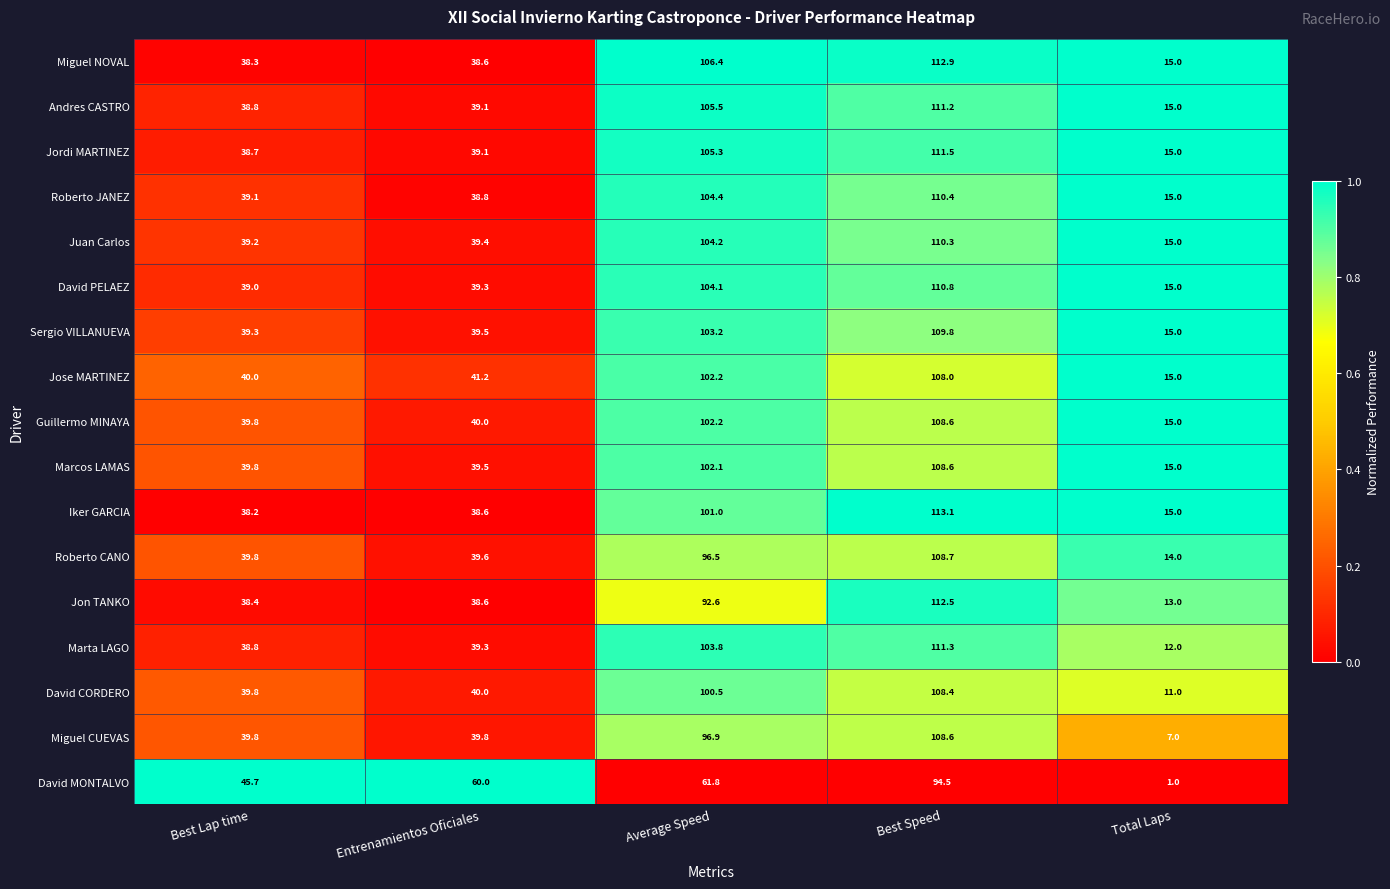

Between Entrenamientos Oficiales and Best Speed, which series saw the biggest shift?

Iker GARCIA